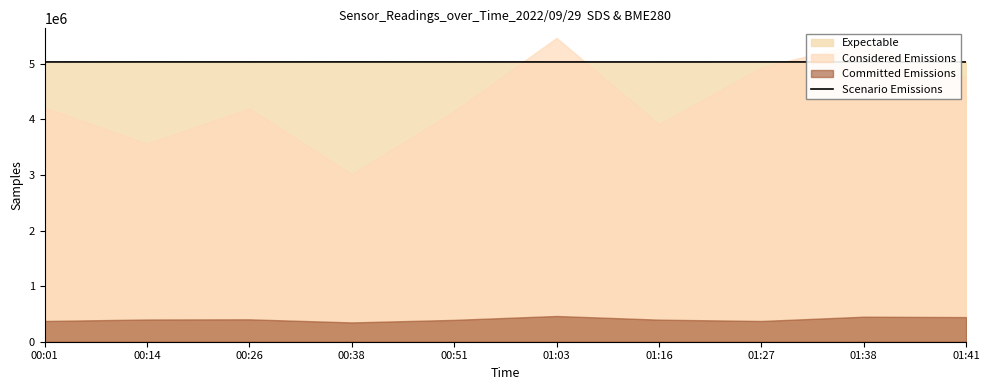

How many interior local peaks (higher than both neighbors) does the data have?

3